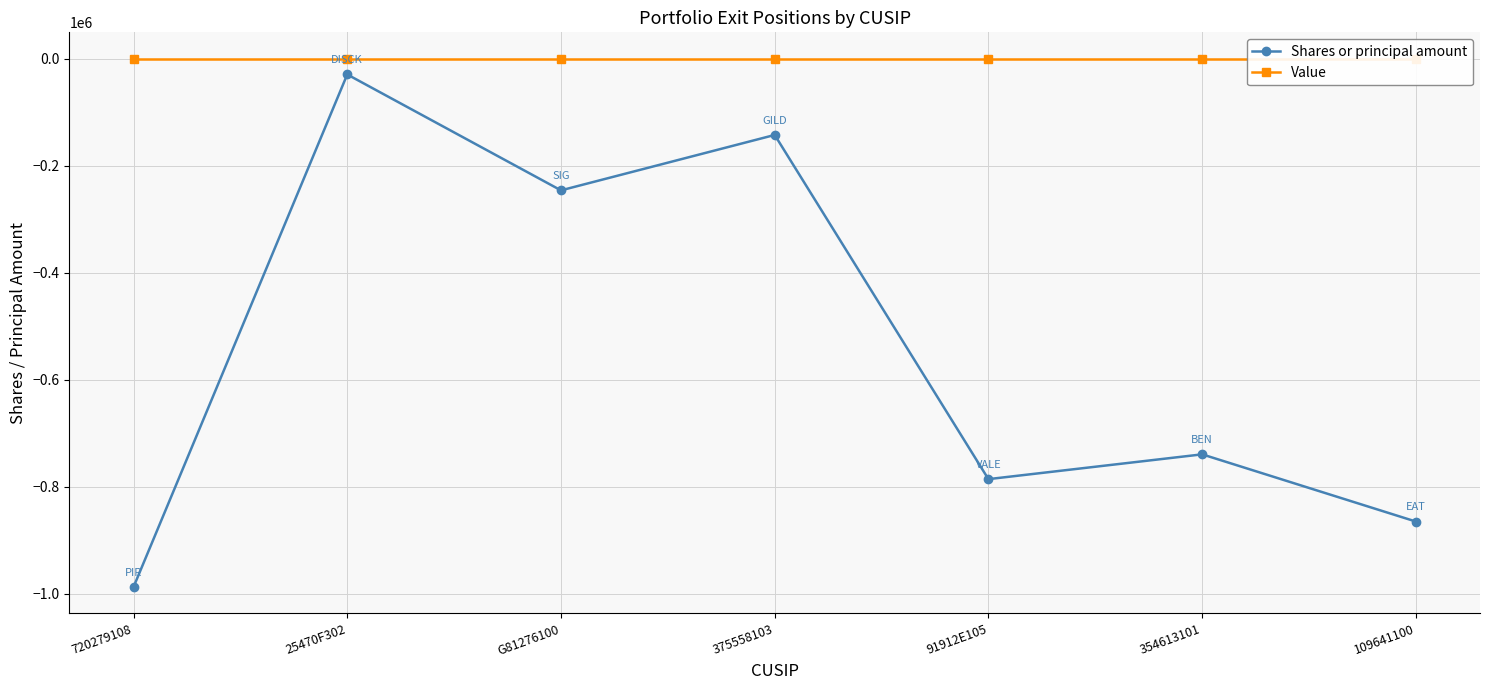

What is the label of the 2nd point from the left?

25470F302